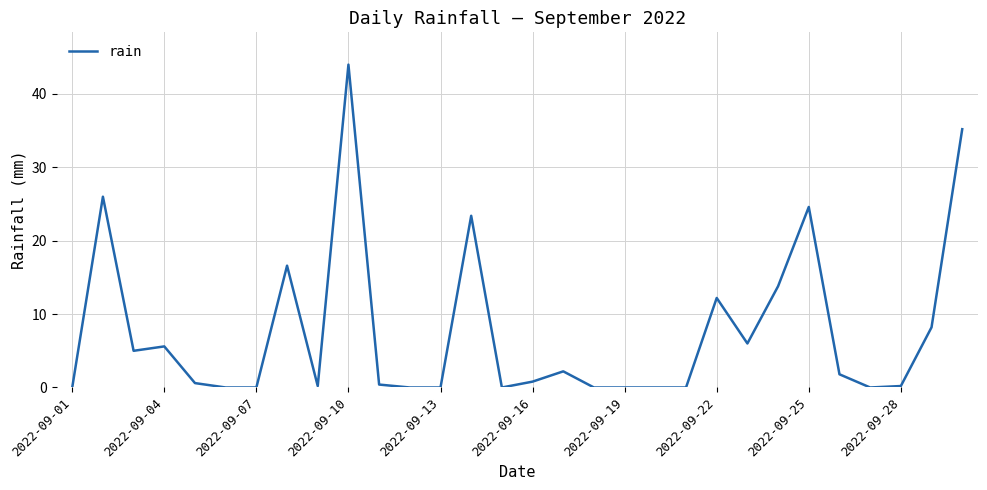

What is the greatest value displayed?

44.0